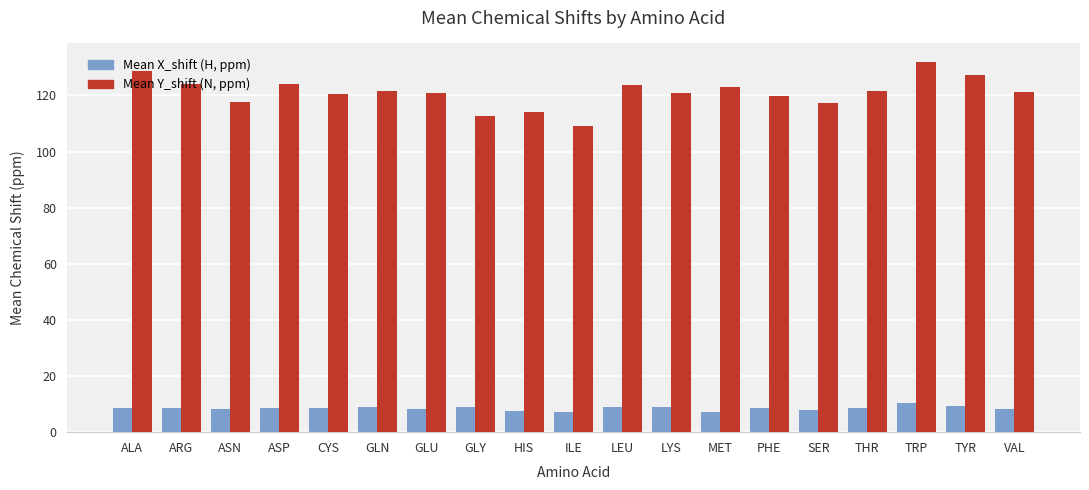

What is the greatest value displayed?

131.9